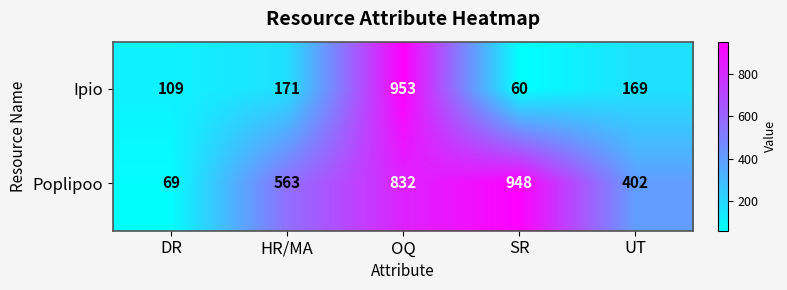

What is the smallest value displayed?

60